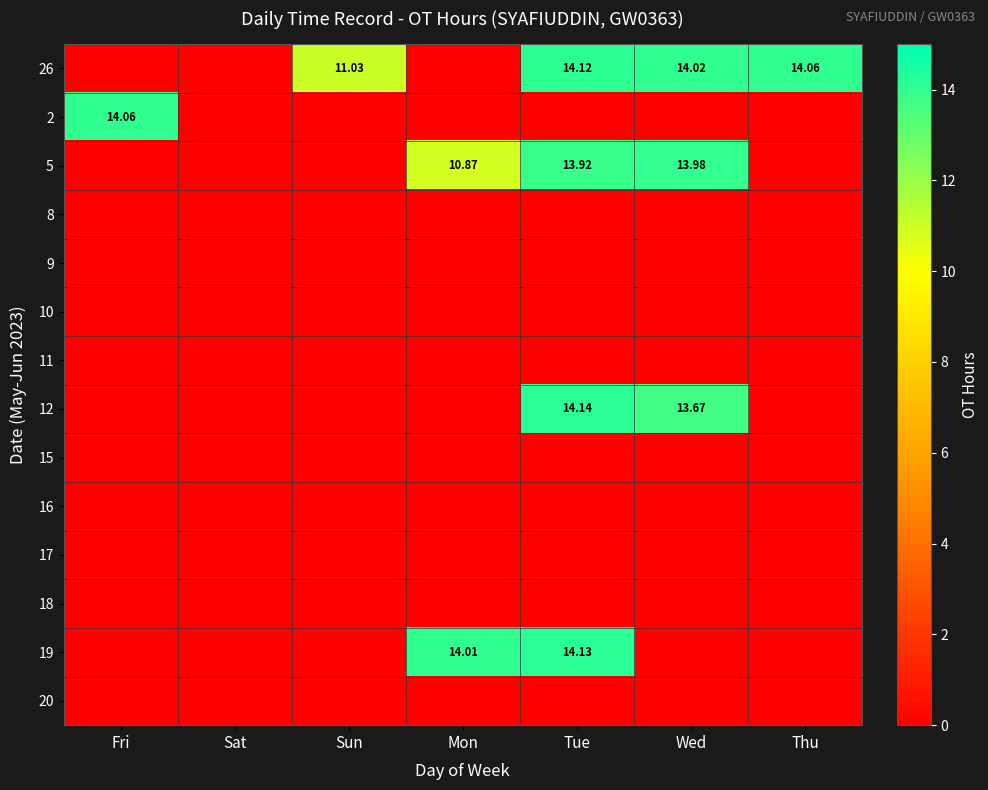

Rank the series at Mon from highest to lowest value.

19, 5, 26, 2, 8, 9, 10, 11, 12, 15, 16, 17, 18, 20